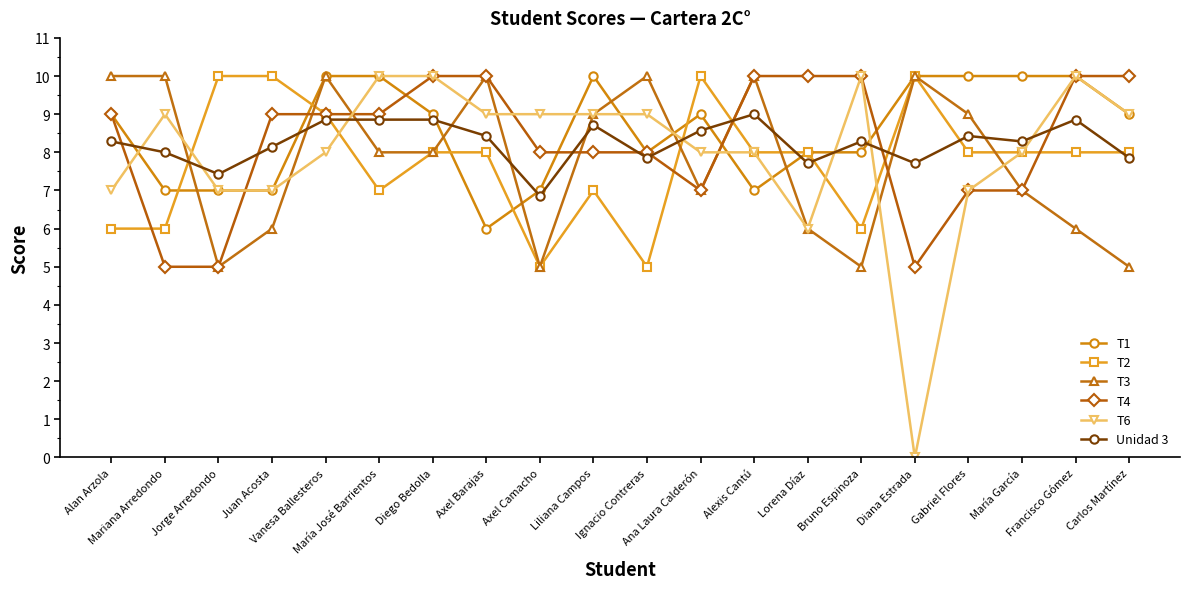

Is the value of T1 at Gabriel Flores greater than the value of T2 at Axel Camacho?

Yes